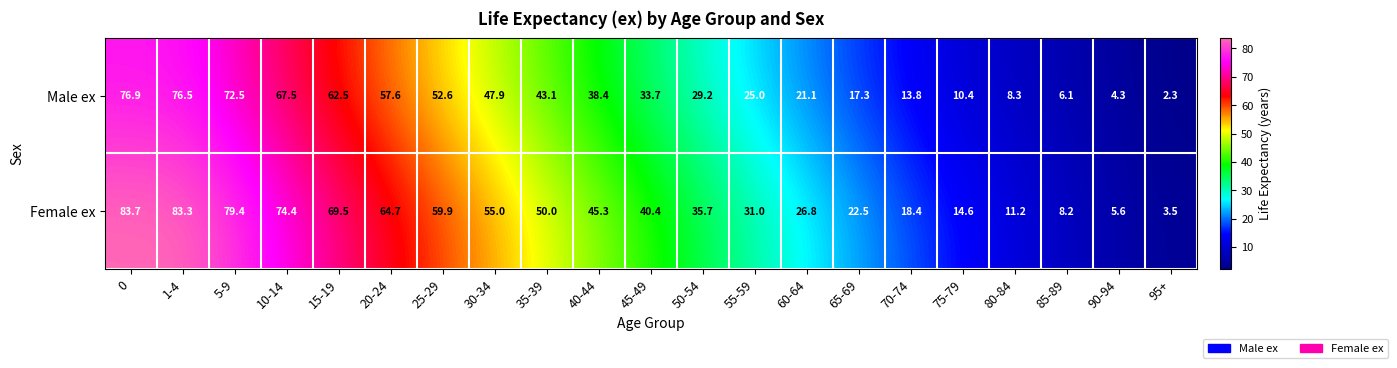

What is the difference between the highest and lowest values at 60-64?

5.7